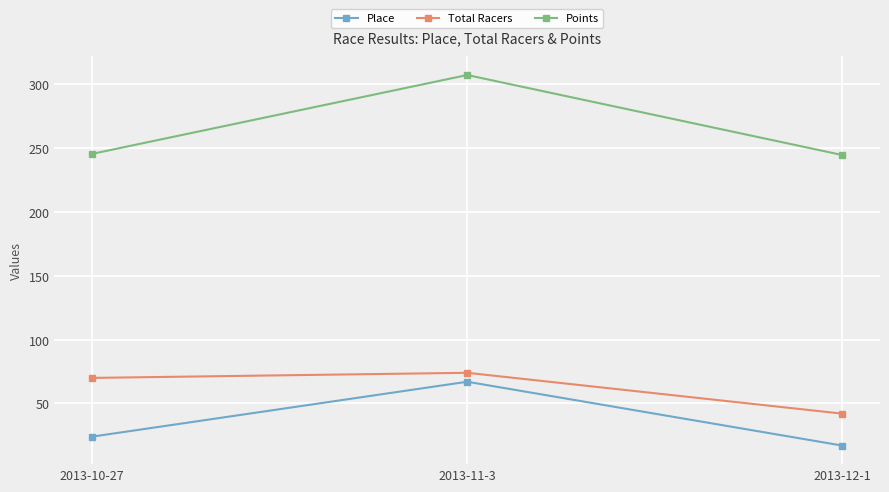

At which label does Place reach its peak?

2013-11-3